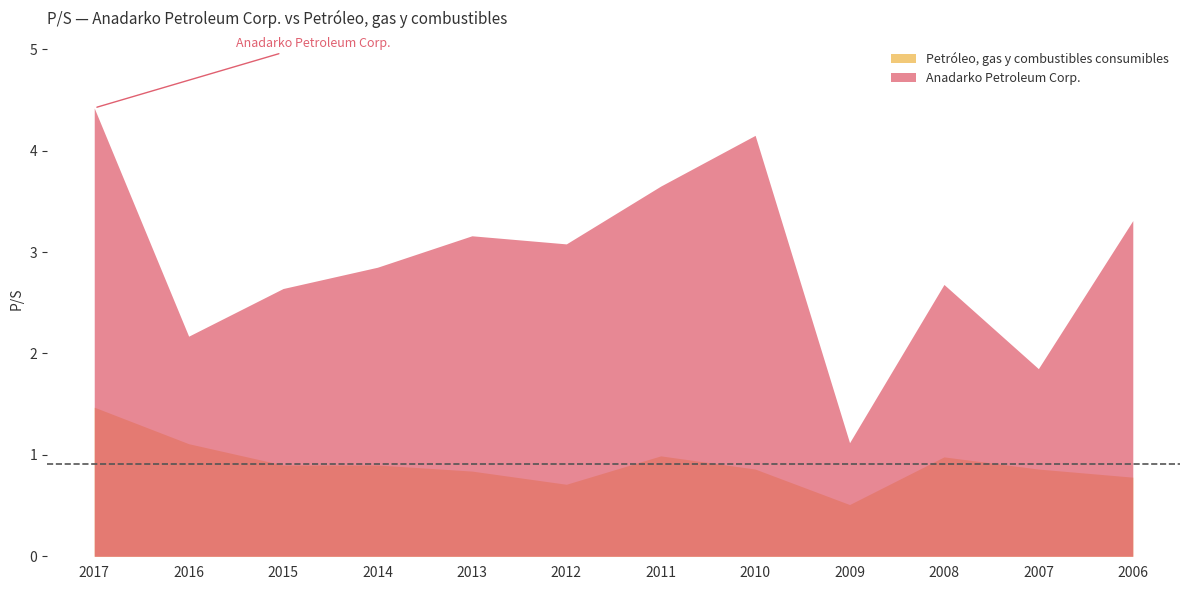

At which category is the sum across all series the highest?

2017